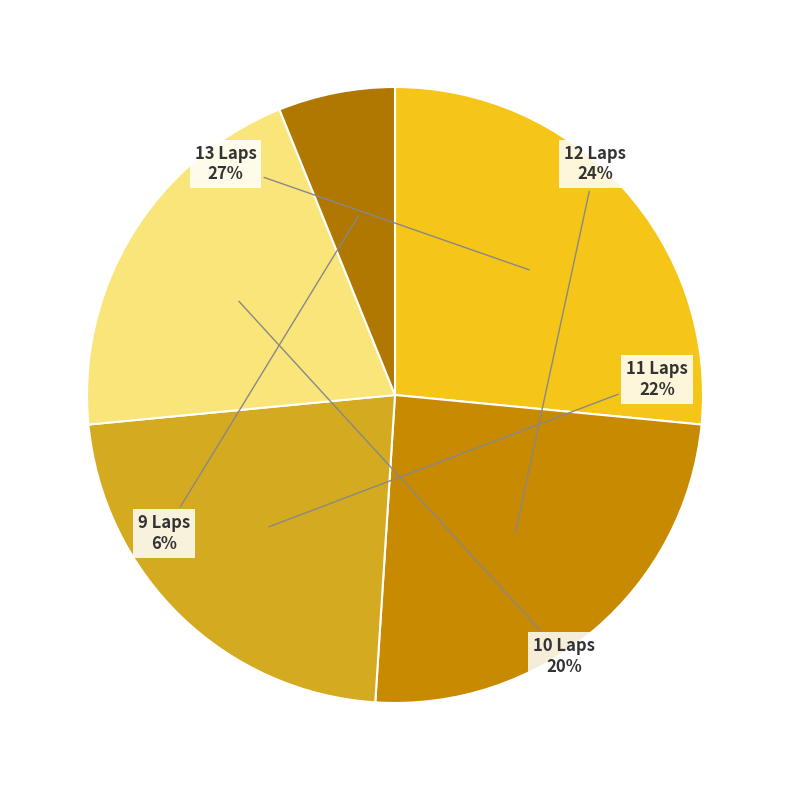

Do 13 Laps and 10 Laps together represent more than half of the pie?

No